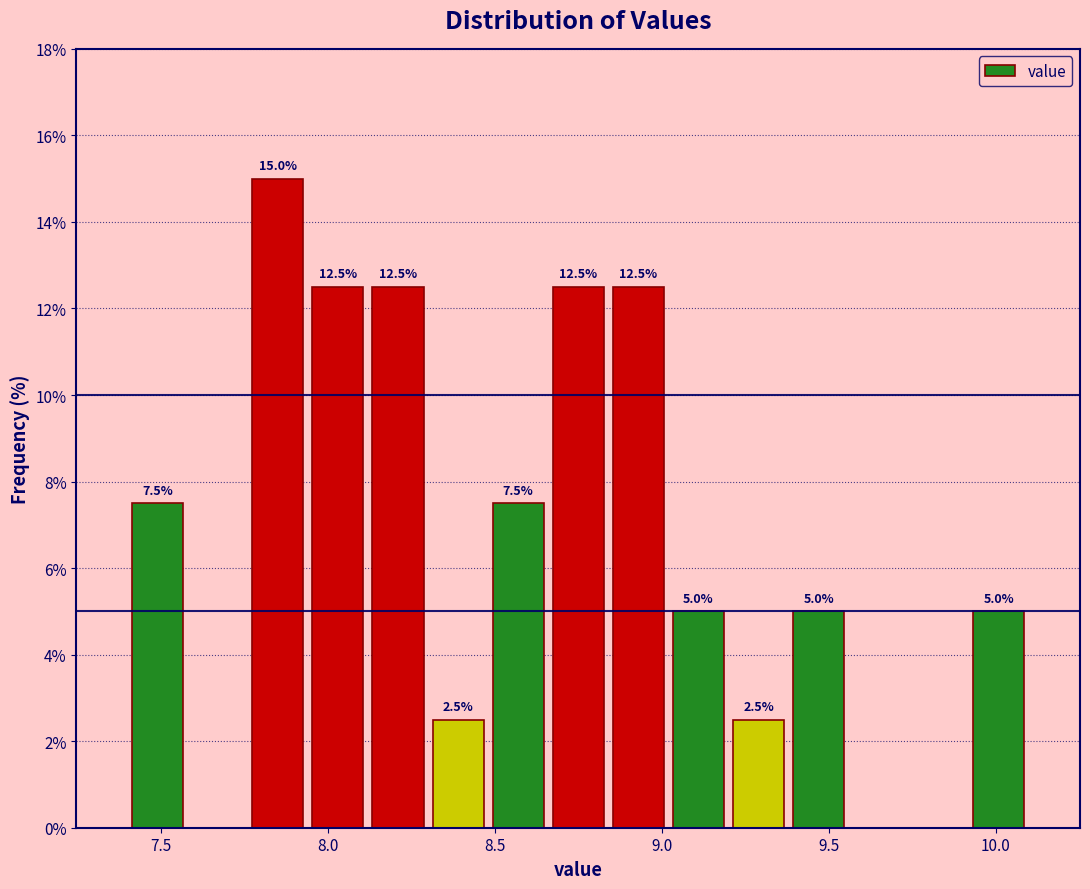

Around what value on the x-axis is the tallest bar? Give the approximate position of its centre, as read against the axis.

7.85